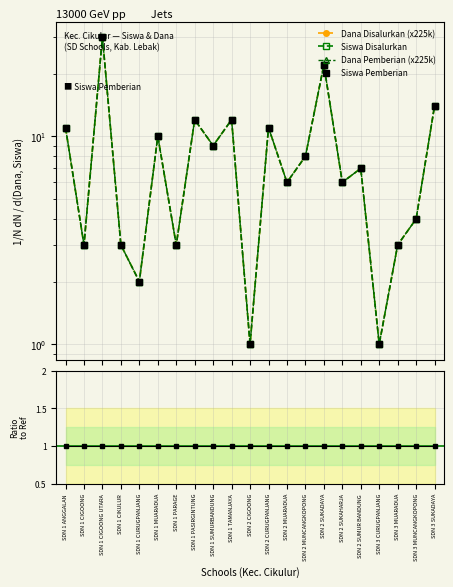

What value does the Ratio Dana/Siswa series have at SDN 2 MUARADUA?

1